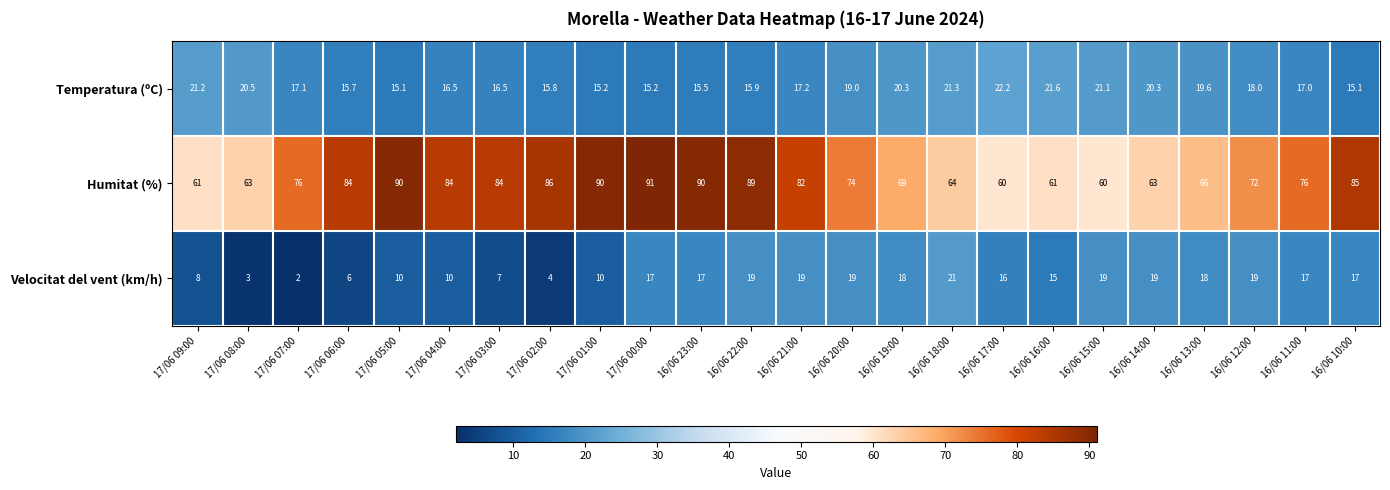

The value of Humitat (%) at 17/06 03:00 is 84.0. True or false?

True